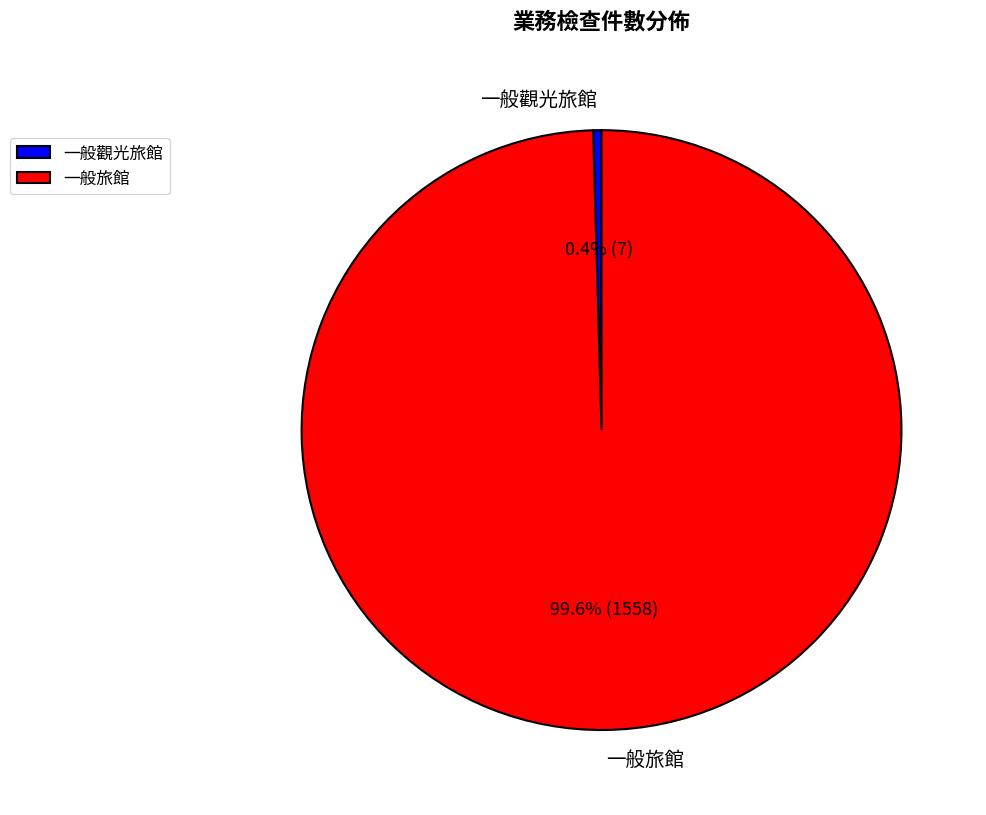

How many slices are in this pie chart?

2